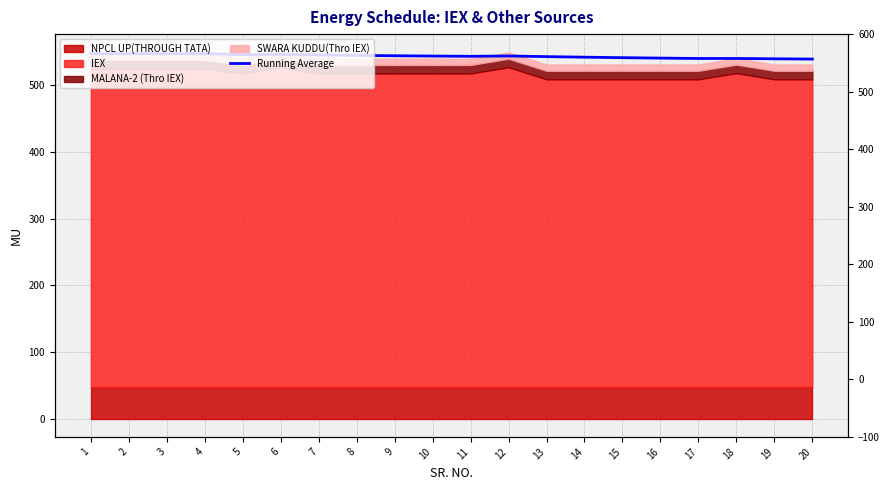

Reading left to right, transcribe all the data shown in this chart.

1=547.3	2=547.3	3=547.3	4=547.3	5=545.8	6=546.4	7=545.4	8=544.7	9=544.2	10=543.7	11=543.4	12=543.9	13=542.9	14=542.0	15=541.3	16=540.7	17=540.1	18=540.1	19=539.6	20=539.2